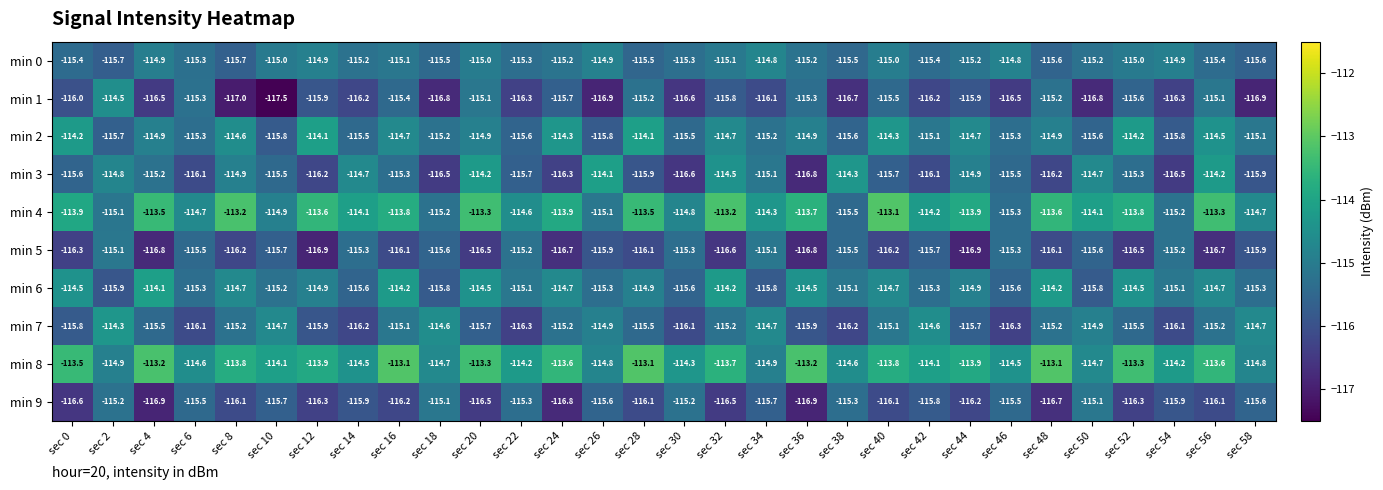

What is the average value of the min 0 series?

-115.2